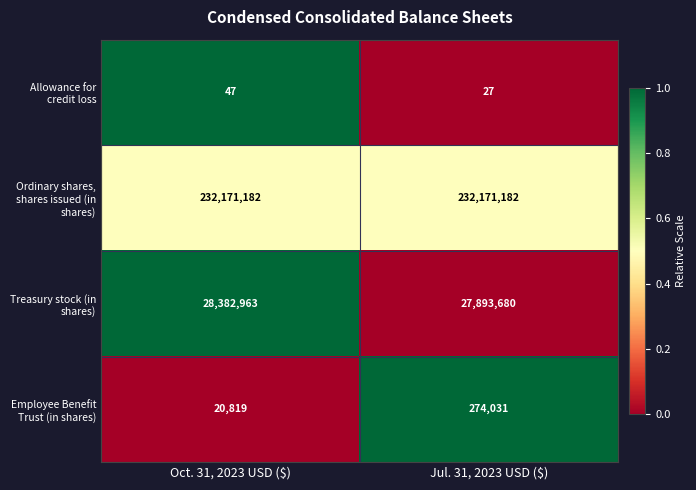

Which series has the widest spread of values?

Treasury stock (in shares)